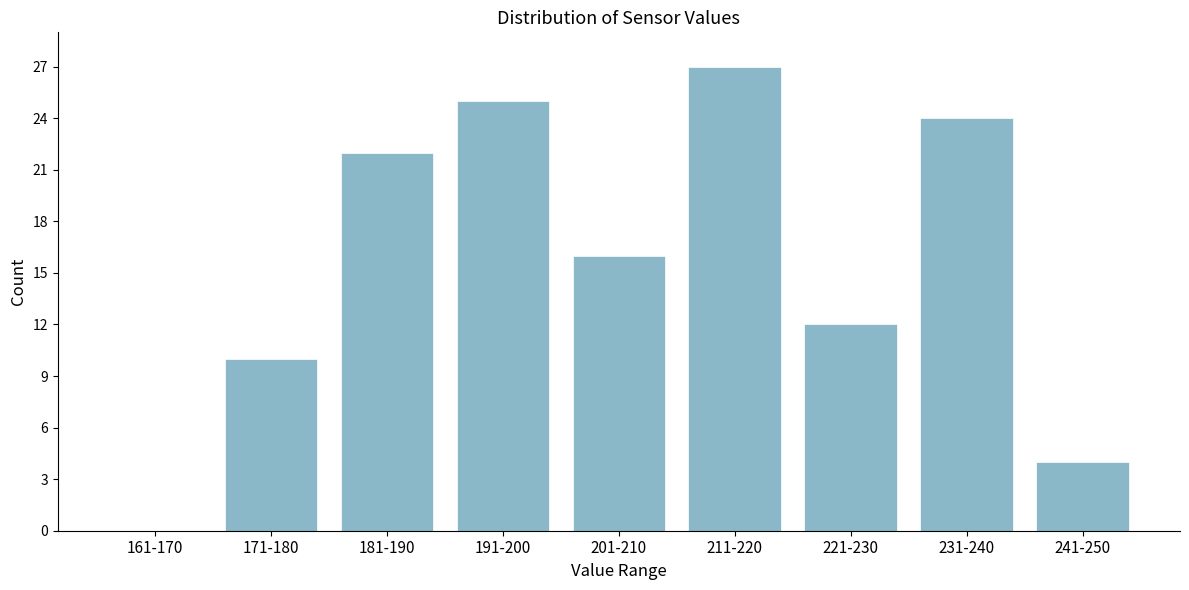

Reading right to left, what are all the values shown in this chart?

241-250=4	231-240=24	221-230=12	211-220=27	201-210=16	191-200=25	181-190=22	171-180=10	161-170=0